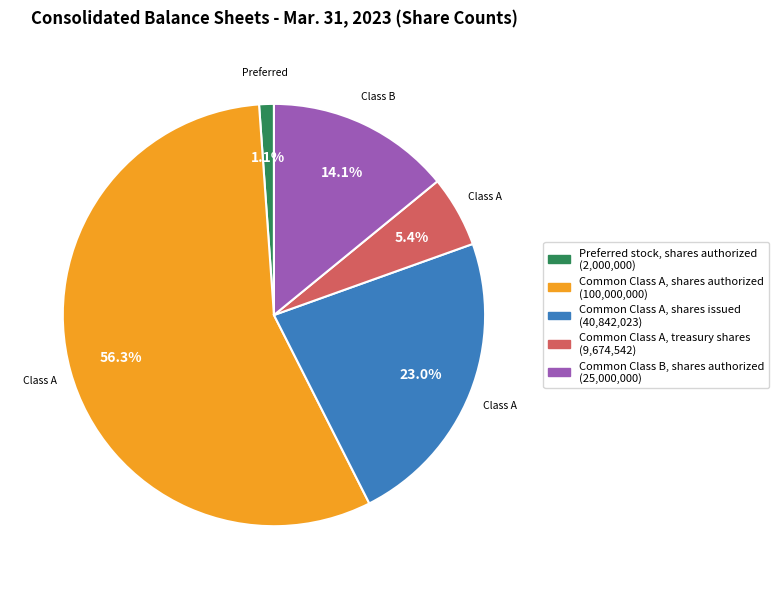

To the nearest percent, what is the difference between the largest and smallest slice percentages?

55%